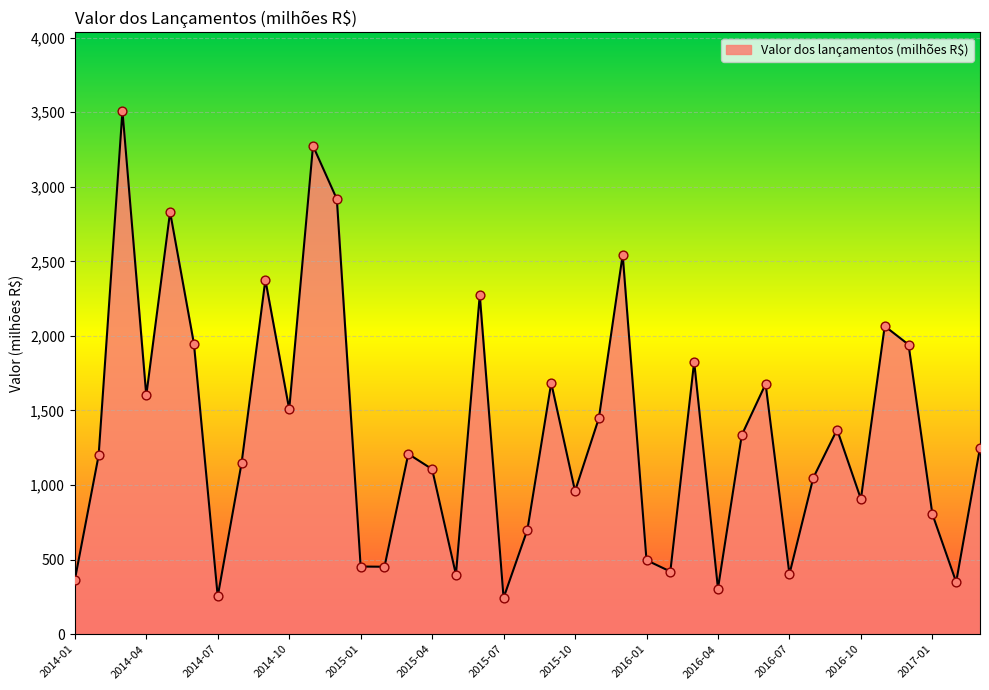

What is the greatest value displayed?

3509.1